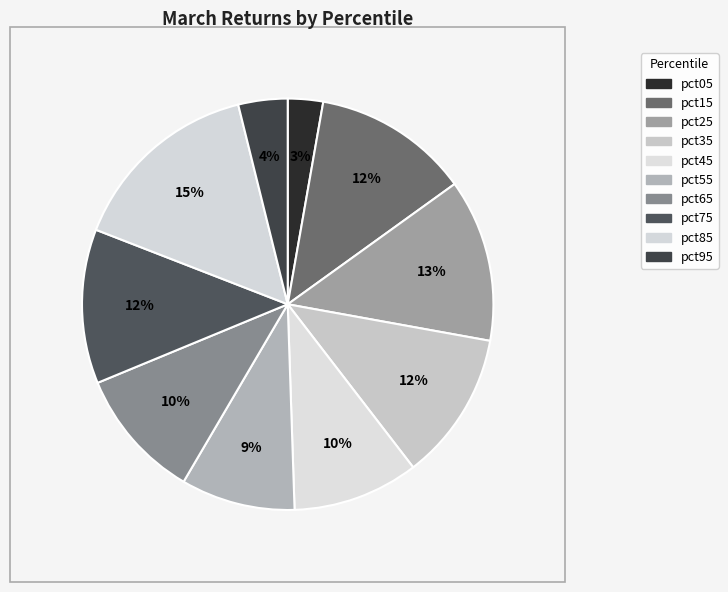

Do pct85 and pct05 together represent more than half of the pie?

No